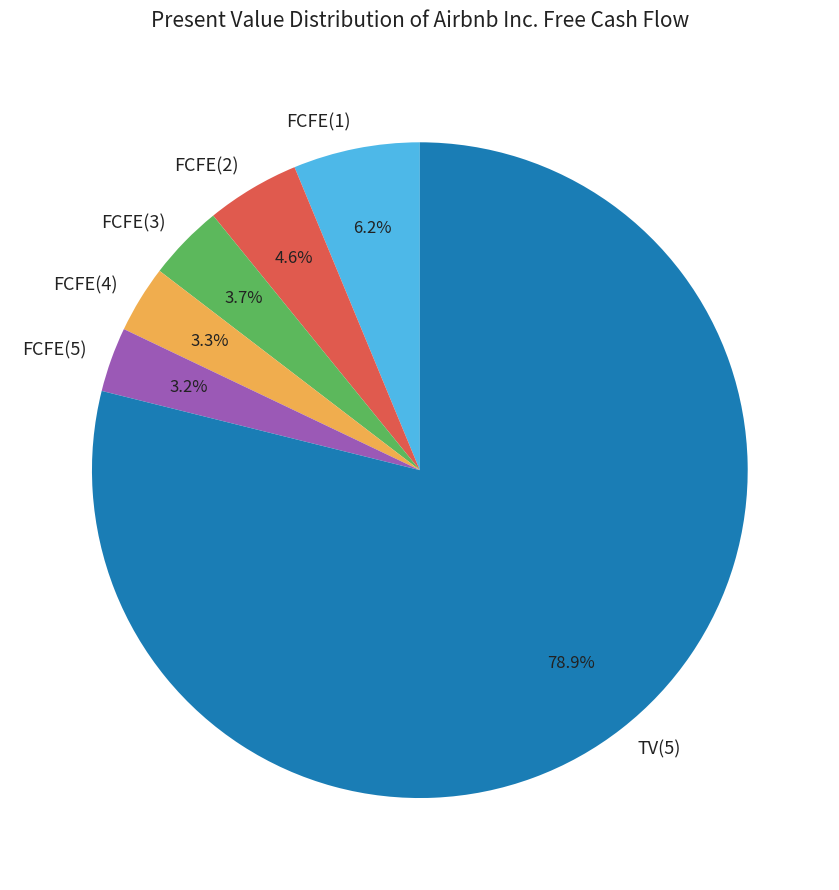

True or false: FCFE(1) accounts for 6% of the total.

True